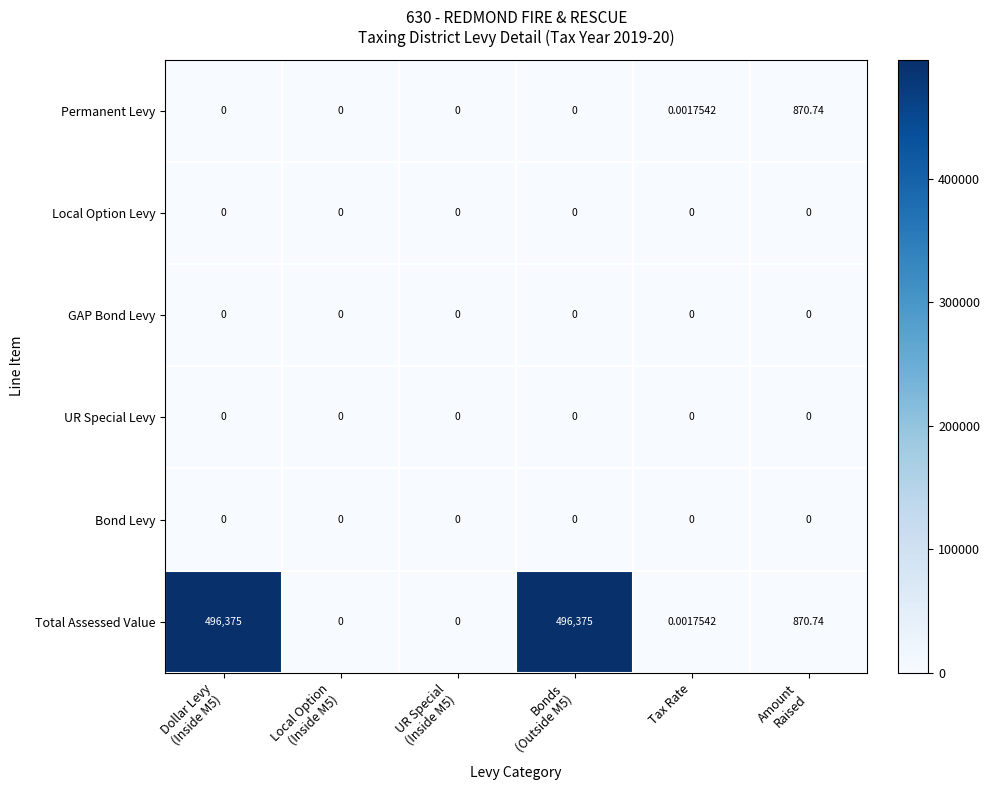

Which series has the largest range (max minus min)?

Total Assessed Value